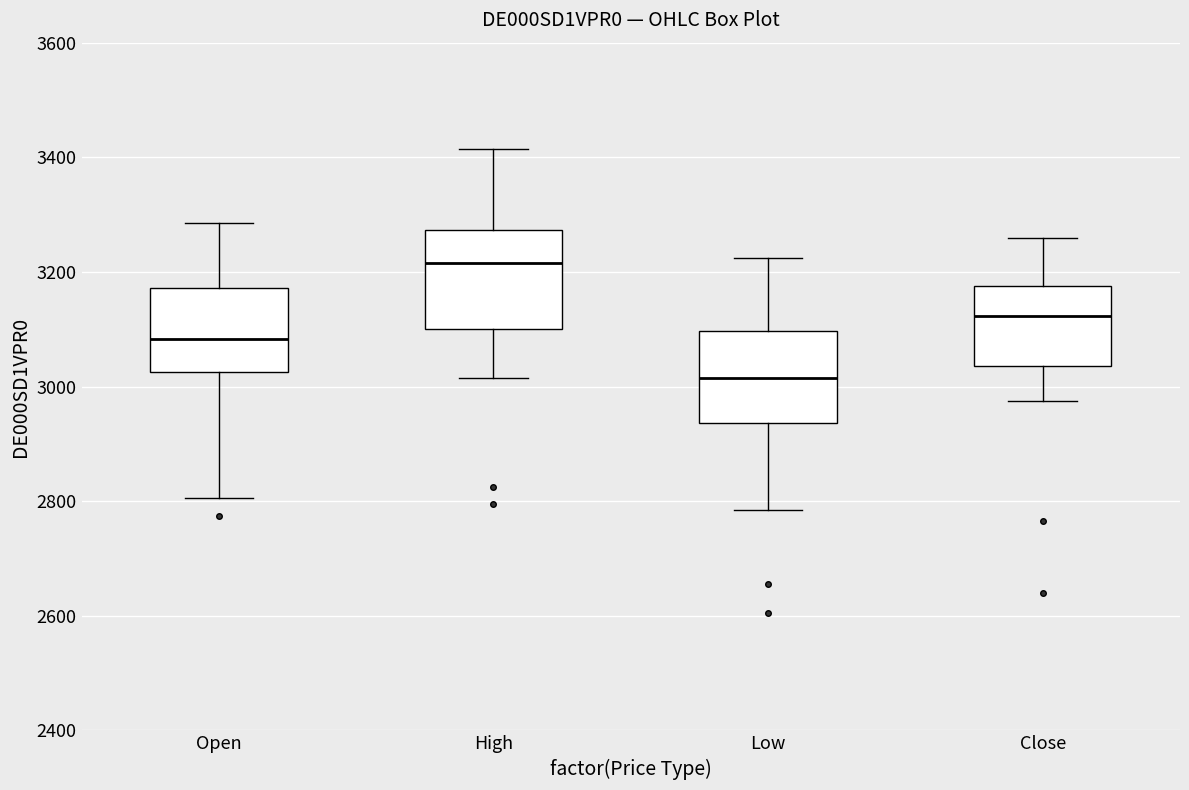

Reading left to right, transcribe this box plot: for each box, give where its median line is, the range the box spans, and where its two whiskers end, as read against the y-axis. The values are not printed on the chart, so give them approximately, as read against the axis.

Open: median 3080, box 3020 to 3180, whiskers 2800 to 3280
High: median 3220, box 3100 to 3280, whiskers 3020 to 3420
Low: median 3020, box 2940 to 3100, whiskers 2780 to 3220
Close: median 3120, box 3040 to 3180, whiskers 2980 to 3260